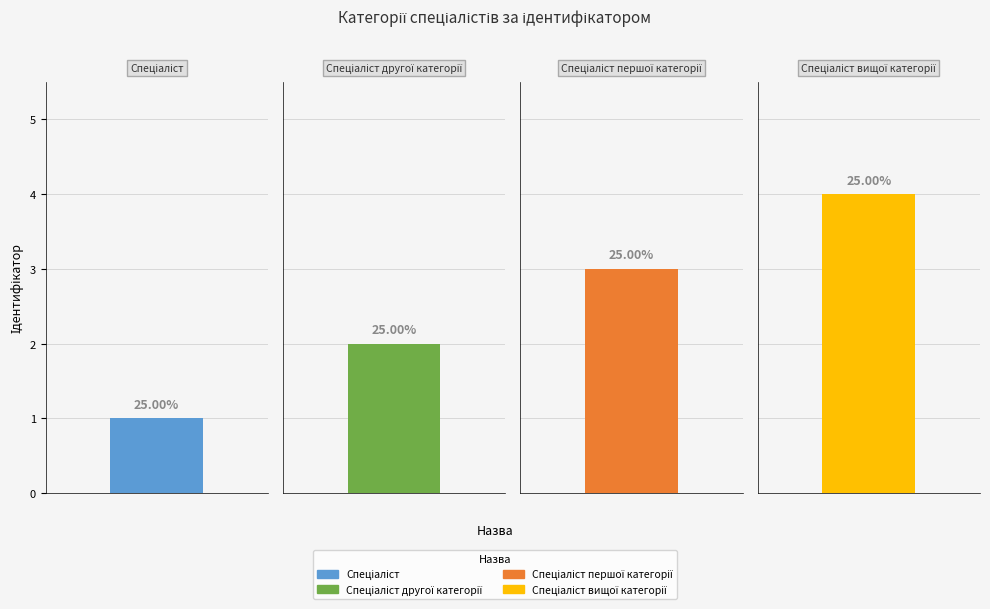

The chart shows a value of 1 at Спеціаліст. True or false?

True